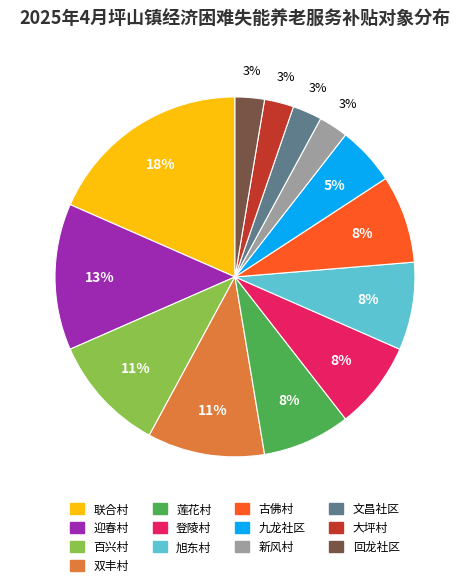

To the nearest percent, what is the average slice percentage?

8%